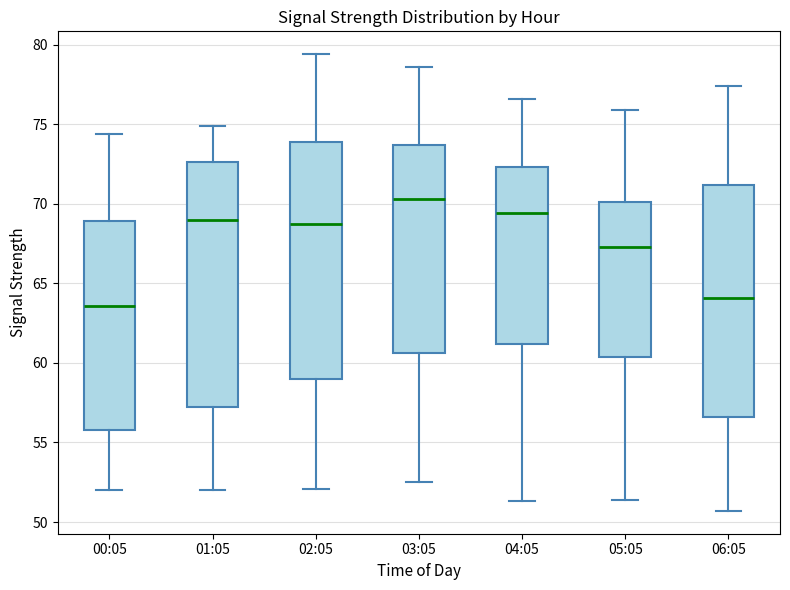

Reading left to right, transcribe this box plot: for each box, give where its median line is, the range the box spans, and where its two whiskers end, as read against the y-axis. The values are not printed on the chart, so give them approximately, as read against the axis.

00:05: median 63.5, box 56.0 to 69.0, whiskers 52.0 to 74.5
01:05: median 69.0, box 57.0 to 72.5, whiskers 52.0 to 75.0
02:05: median 68.5, box 59.0 to 74.0, whiskers 52.0 to 79.5
03:05: median 70.5, box 60.5 to 73.5, whiskers 52.5 to 78.5
04:05: median 69.5, box 61.0 to 72.5, whiskers 51.5 to 76.5
05:05: median 67.5, box 60.5 to 70.0, whiskers 51.5 to 76.0
06:05: median 64.0, box 56.5 to 71.0, whiskers 50.5 to 77.5